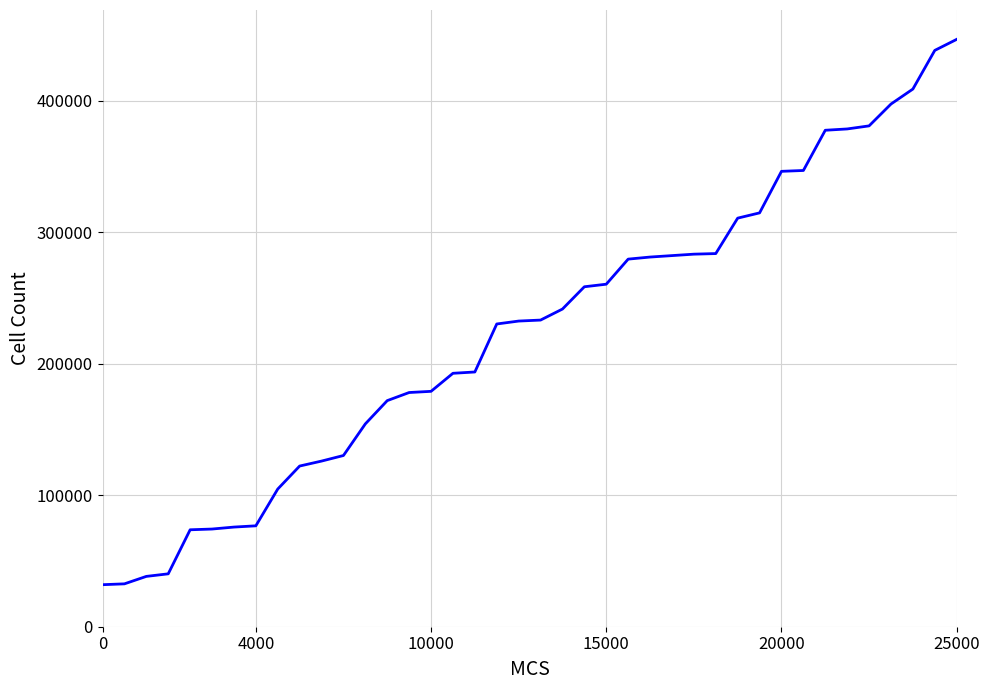

What is the maximum value shown in the chart?

446706.4